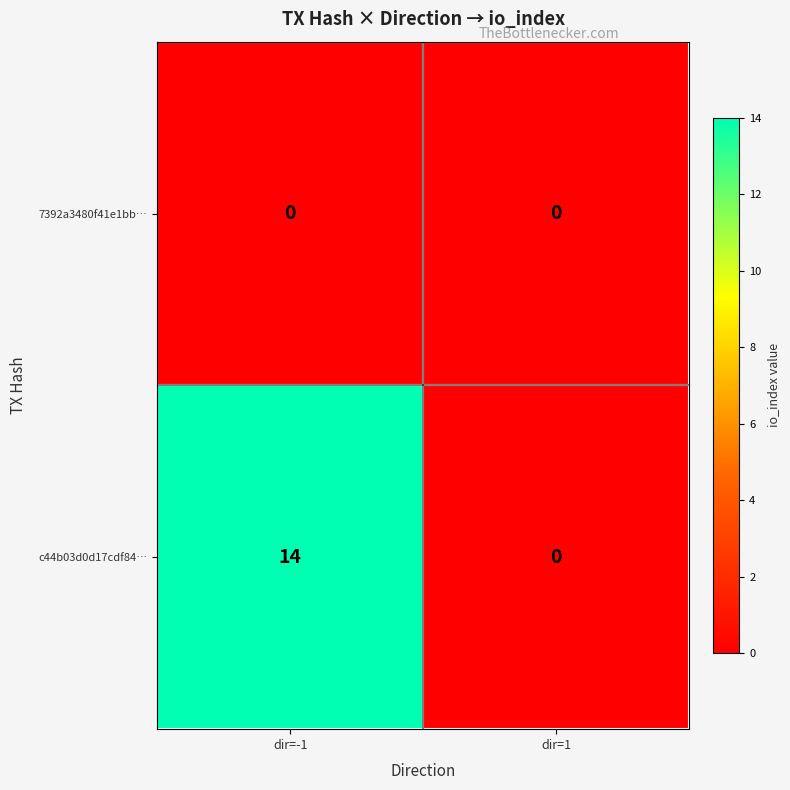

How many series are shown in this chart?

2